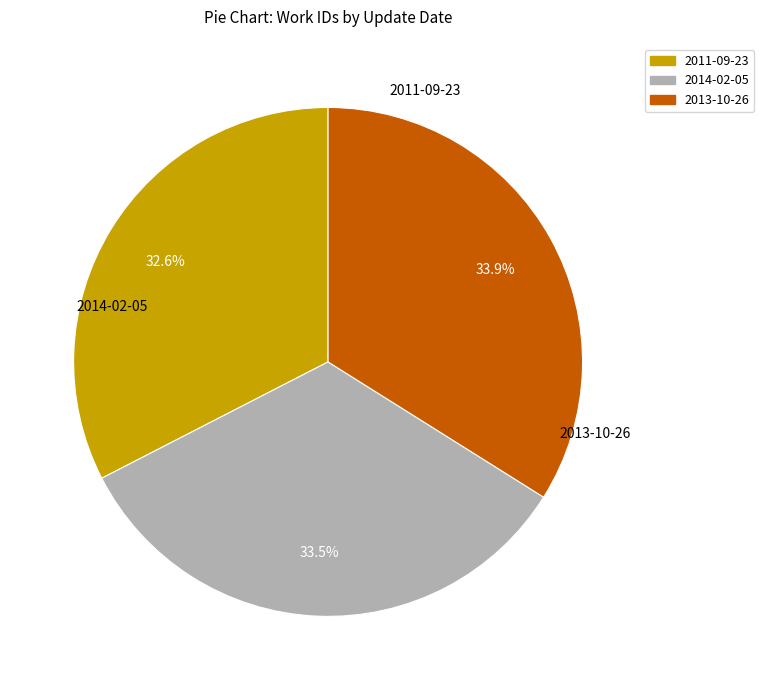

What percentage is the 2013-10-26 slice, to the nearest percent?

34%